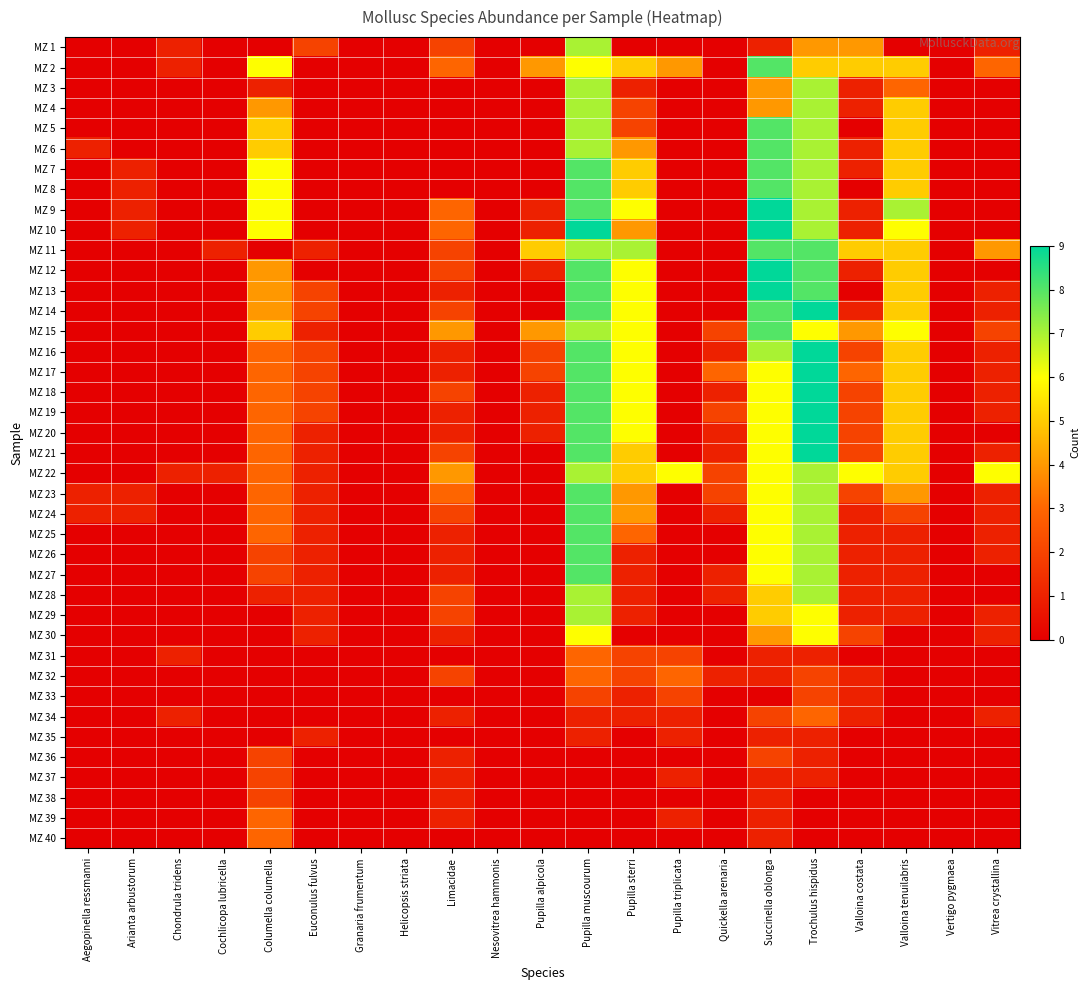

Reading right to left, list all the values displayed in this chart.

MZ 1: Vitrea crystallina=1	Vertigo pygmaea=0	Valloina tenuilabris=0	Valloina costata=4	Trochulus hispidus=4	Succinella oblonga=1	Quickella arenaria=0	Pupilla triplicata=0	Pupilla sterri=0	Pupilla muscourum=7	Pupilla alpicola=0	Nesovitrea hammonis=0	Limacidae=2	Helicopsis striata=0	Granaria frumentum=0	Euconulus fulvus=2	Columella columella=0	Cochlicopa lubricella=0	Chondrula tridens=1	Arianta arbustorum=0	Aegopinella ressmanni=0
MZ 2: Vitrea crystallina=3	Vertigo pygmaea=0	Valloina tenuilabris=5	Valloina costata=5	Trochulus hispidus=5	Succinella oblonga=8	Quickella arenaria=0	Pupilla triplicata=4	Pupilla sterri=5	Pupilla muscourum=6	Pupilla alpicola=4	Nesovitrea hammonis=0	Limacidae=3	Helicopsis striata=0	Granaria frumentum=0	Euconulus fulvus=0	Columella columella=6	Cochlicopa lubricella=0	Chondrula tridens=1	Arianta arbustorum=0	Aegopinella ressmanni=0
MZ 3: Vitrea crystallina=0	Vertigo pygmaea=0	Valloina tenuilabris=3	Valloina costata=1	Trochulus hispidus=7	Succinella oblonga=4	Quickella arenaria=0	Pupilla triplicata=0	Pupilla sterri=1	Pupilla muscourum=7	Pupilla alpicola=0	Nesovitrea hammonis=0	Limacidae=0	Helicopsis striata=0	Granaria frumentum=0	Euconulus fulvus=0	Columella columella=1	Cochlicopa lubricella=0	Chondrula tridens=0	Arianta arbustorum=0	Aegopinella ressmanni=0
MZ 4: Vitrea crystallina=0	Vertigo pygmaea=0	Valloina tenuilabris=5	Valloina costata=1	Trochulus hispidus=7	Succinella oblonga=4	Quickella arenaria=0	Pupilla triplicata=0	Pupilla sterri=2	Pupilla muscourum=7	Pupilla alpicola=0	Nesovitrea hammonis=0	Limacidae=0	Helicopsis striata=0	Granaria frumentum=0	Euconulus fulvus=0	Columella columella=4	Cochlicopa lubricella=0	Chondrula tridens=0	Arianta arbustorum=0	Aegopinella ressmanni=0
MZ 5: Vitrea crystallina=0	Vertigo pygmaea=0	Valloina tenuilabris=5	Valloina costata=0	Trochulus hispidus=7	Succinella oblonga=8	Quickella arenaria=0	Pupilla triplicata=0	Pupilla sterri=2	Pupilla muscourum=7	Pupilla alpicola=0	Nesovitrea hammonis=0	Limacidae=0	Helicopsis striata=0	Granaria frumentum=0	Euconulus fulvus=0	Columella columella=5	Cochlicopa lubricella=0	Chondrula tridens=0	Arianta arbustorum=0	Aegopinella ressmanni=0
MZ 6: Vitrea crystallina=0	Vertigo pygmaea=0	Valloina tenuilabris=5	Valloina costata=1	Trochulus hispidus=7	Succinella oblonga=8	Quickella arenaria=0	Pupilla triplicata=0	Pupilla sterri=4	Pupilla muscourum=7	Pupilla alpicola=0	Nesovitrea hammonis=0	Limacidae=0	Helicopsis striata=0	Granaria frumentum=0	Euconulus fulvus=0	Columella columella=5	Cochlicopa lubricella=0	Chondrula tridens=0	Arianta arbustorum=0	Aegopinella ressmanni=1
MZ 7: Vitrea crystallina=0	Vertigo pygmaea=0	Valloina tenuilabris=5	Valloina costata=1	Trochulus hispidus=7	Succinella oblonga=8	Quickella arenaria=0	Pupilla triplicata=0	Pupilla sterri=5	Pupilla muscourum=8	Pupilla alpicola=0	Nesovitrea hammonis=0	Limacidae=0	Helicopsis striata=0	Granaria frumentum=0	Euconulus fulvus=0	Columella columella=6	Cochlicopa lubricella=0	Chondrula tridens=0	Arianta arbustorum=1	Aegopinella ressmanni=0
MZ 8: Vitrea crystallina=0	Vertigo pygmaea=0	Valloina tenuilabris=5	Valloina costata=0	Trochulus hispidus=7	Succinella oblonga=8	Quickella arenaria=0	Pupilla triplicata=0	Pupilla sterri=5	Pupilla muscourum=8	Pupilla alpicola=0	Nesovitrea hammonis=0	Limacidae=0	Helicopsis striata=0	Granaria frumentum=0	Euconulus fulvus=0	Columella columella=6	Cochlicopa lubricella=0	Chondrula tridens=0	Arianta arbustorum=1	Aegopinella ressmanni=0
MZ 9: Vitrea crystallina=0	Vertigo pygmaea=0	Valloina tenuilabris=7	Valloina costata=1	Trochulus hispidus=7	Succinella oblonga=9	Quickella arenaria=0	Pupilla triplicata=0	Pupilla sterri=6	Pupilla muscourum=8	Pupilla alpicola=1	Nesovitrea hammonis=0	Limacidae=3	Helicopsis striata=0	Granaria frumentum=0	Euconulus fulvus=0	Columella columella=6	Cochlicopa lubricella=0	Chondrula tridens=0	Arianta arbustorum=1	Aegopinella ressmanni=0
MZ 10: Vitrea crystallina=0	Vertigo pygmaea=0	Valloina tenuilabris=6	Valloina costata=1	Trochulus hispidus=7	Succinella oblonga=9	Quickella arenaria=0	Pupilla triplicata=0	Pupilla sterri=4	Pupilla muscourum=9	Pupilla alpicola=1	Nesovitrea hammonis=0	Limacidae=3	Helicopsis striata=0	Granaria frumentum=0	Euconulus fulvus=0	Columella columella=6	Cochlicopa lubricella=0	Chondrula tridens=0	Arianta arbustorum=1	Aegopinella ressmanni=0
MZ 11: Vitrea crystallina=4	Vertigo pygmaea=0	Valloina tenuilabris=5	Valloina costata=5	Trochulus hispidus=8	Succinella oblonga=8	Quickella arenaria=0	Pupilla triplicata=0	Pupilla sterri=7	Pupilla muscourum=7	Pupilla alpicola=5	Nesovitrea hammonis=0	Limacidae=2	Helicopsis striata=0	Granaria frumentum=0	Euconulus fulvus=1	Columella columella=0	Cochlicopa lubricella=1	Chondrula tridens=0	Arianta arbustorum=0	Aegopinella ressmanni=0
MZ 12: Vitrea crystallina=0	Vertigo pygmaea=0	Valloina tenuilabris=5	Valloina costata=1	Trochulus hispidus=8	Succinella oblonga=9	Quickella arenaria=0	Pupilla triplicata=0	Pupilla sterri=6	Pupilla muscourum=8	Pupilla alpicola=1	Nesovitrea hammonis=0	Limacidae=2	Helicopsis striata=0	Granaria frumentum=0	Euconulus fulvus=0	Columella columella=4	Cochlicopa lubricella=0	Chondrula tridens=0	Arianta arbustorum=0	Aegopinella ressmanni=0
MZ 13: Vitrea crystallina=1	Vertigo pygmaea=0	Valloina tenuilabris=5	Valloina costata=0	Trochulus hispidus=8	Succinella oblonga=9	Quickella arenaria=0	Pupilla triplicata=0	Pupilla sterri=6	Pupilla muscourum=8	Pupilla alpicola=0	Nesovitrea hammonis=0	Limacidae=1	Helicopsis striata=0	Granaria frumentum=0	Euconulus fulvus=2	Columella columella=4	Cochlicopa lubricella=0	Chondrula tridens=0	Arianta arbustorum=0	Aegopinella ressmanni=0
MZ 14: Vitrea crystallina=1	Vertigo pygmaea=0	Valloina tenuilabris=5	Valloina costata=1	Trochulus hispidus=9	Succinella oblonga=8	Quickella arenaria=0	Pupilla triplicata=0	Pupilla sterri=6	Pupilla muscourum=8	Pupilla alpicola=0	Nesovitrea hammonis=0	Limacidae=2	Helicopsis striata=0	Granaria frumentum=0	Euconulus fulvus=2	Columella columella=4	Cochlicopa lubricella=0	Chondrula tridens=0	Arianta arbustorum=0	Aegopinella ressmanni=0
MZ 15: Vitrea crystallina=2	Vertigo pygmaea=0	Valloina tenuilabris=6	Valloina costata=4	Trochulus hispidus=6	Succinella oblonga=8	Quickella arenaria=2	Pupilla triplicata=0	Pupilla sterri=6	Pupilla muscourum=7	Pupilla alpicola=4	Nesovitrea hammonis=0	Limacidae=4	Helicopsis striata=0	Granaria frumentum=0	Euconulus fulvus=1	Columella columella=5	Cochlicopa lubricella=0	Chondrula tridens=0	Arianta arbustorum=0	Aegopinella ressmanni=0
MZ 16: Vitrea crystallina=1	Vertigo pygmaea=0	Valloina tenuilabris=5	Valloina costata=2	Trochulus hispidus=9	Succinella oblonga=7	Quickella arenaria=1	Pupilla triplicata=0	Pupilla sterri=6	Pupilla muscourum=8	Pupilla alpicola=2	Nesovitrea hammonis=0	Limacidae=1	Helicopsis striata=0	Granaria frumentum=0	Euconulus fulvus=2	Columella columella=3	Cochlicopa lubricella=0	Chondrula tridens=0	Arianta arbustorum=0	Aegopinella ressmanni=0
MZ 17: Vitrea crystallina=1	Vertigo pygmaea=0	Valloina tenuilabris=5	Valloina costata=3	Trochulus hispidus=9	Succinella oblonga=6	Quickella arenaria=3	Pupilla triplicata=0	Pupilla sterri=6	Pupilla muscourum=8	Pupilla alpicola=2	Nesovitrea hammonis=0	Limacidae=1	Helicopsis striata=0	Granaria frumentum=0	Euconulus fulvus=2	Columella columella=3	Cochlicopa lubricella=0	Chondrula tridens=0	Arianta arbustorum=0	Aegopinella ressmanni=0
MZ 18: Vitrea crystallina=1	Vertigo pygmaea=0	Valloina tenuilabris=5	Valloina costata=2	Trochulus hispidus=9	Succinella oblonga=6	Quickella arenaria=1	Pupilla triplicata=0	Pupilla sterri=6	Pupilla muscourum=8	Pupilla alpicola=1	Nesovitrea hammonis=0	Limacidae=2	Helicopsis striata=0	Granaria frumentum=0	Euconulus fulvus=2	Columella columella=3	Cochlicopa lubricella=0	Chondrula tridens=0	Arianta arbustorum=0	Aegopinella ressmanni=0
MZ 19: Vitrea crystallina=1	Vertigo pygmaea=0	Valloina tenuilabris=5	Valloina costata=2	Trochulus hispidus=9	Succinella oblonga=6	Quickella arenaria=2	Pupilla triplicata=0	Pupilla sterri=6	Pupilla muscourum=8	Pupilla alpicola=1	Nesovitrea hammonis=0	Limacidae=1	Helicopsis striata=0	Granaria frumentum=0	Euconulus fulvus=2	Columella columella=3	Cochlicopa lubricella=0	Chondrula tridens=0	Arianta arbustorum=0	Aegopinella ressmanni=0
MZ 20: Vitrea crystallina=0	Vertigo pygmaea=0	Valloina tenuilabris=5	Valloina costata=2	Trochulus hispidus=9	Succinella oblonga=6	Quickella arenaria=1	Pupilla triplicata=0	Pupilla sterri=6	Pupilla muscourum=8	Pupilla alpicola=1	Nesovitrea hammonis=0	Limacidae=1	Helicopsis striata=0	Granaria frumentum=0	Euconulus fulvus=1	Columella columella=3	Cochlicopa lubricella=0	Chondrula tridens=0	Arianta arbustorum=0	Aegopinella ressmanni=0
MZ 21: Vitrea crystallina=1	Vertigo pygmaea=0	Valloina tenuilabris=5	Valloina costata=2	Trochulus hispidus=9	Succinella oblonga=6	Quickella arenaria=1	Pupilla triplicata=0	Pupilla sterri=5	Pupilla muscourum=8	Pupilla alpicola=0	Nesovitrea hammonis=0	Limacidae=2	Helicopsis striata=0	Granaria frumentum=0	Euconulus fulvus=1	Columella columella=3	Cochlicopa lubricella=0	Chondrula tridens=0	Arianta arbustorum=0	Aegopinella ressmanni=0
MZ 22: Vitrea crystallina=6	Vertigo pygmaea=0	Valloina tenuilabris=5	Valloina costata=6	Trochulus hispidus=7	Succinella oblonga=6	Quickella arenaria=2	Pupilla triplicata=6	Pupilla sterri=5	Pupilla muscourum=7	Pupilla alpicola=0	Nesovitrea hammonis=0	Limacidae=4	Helicopsis striata=0	Granaria frumentum=0	Euconulus fulvus=1	Columella columella=3	Cochlicopa lubricella=1	Chondrula tridens=1	Arianta arbustorum=0	Aegopinella ressmanni=0
MZ 23: Vitrea crystallina=1	Vertigo pygmaea=0	Valloina tenuilabris=4	Valloina costata=2	Trochulus hispidus=7	Succinella oblonga=6	Quickella arenaria=2	Pupilla triplicata=0	Pupilla sterri=4	Pupilla muscourum=8	Pupilla alpicola=0	Nesovitrea hammonis=0	Limacidae=3	Helicopsis striata=0	Granaria frumentum=0	Euconulus fulvus=1	Columella columella=3	Cochlicopa lubricella=0	Chondrula tridens=0	Arianta arbustorum=1	Aegopinella ressmanni=1
MZ 24: Vitrea crystallina=1	Vertigo pygmaea=0	Valloina tenuilabris=2	Valloina costata=1	Trochulus hispidus=7	Succinella oblonga=6	Quickella arenaria=1	Pupilla triplicata=0	Pupilla sterri=4	Pupilla muscourum=8	Pupilla alpicola=0	Nesovitrea hammonis=0	Limacidae=2	Helicopsis striata=0	Granaria frumentum=0	Euconulus fulvus=1	Columella columella=3	Cochlicopa lubricella=0	Chondrula tridens=0	Arianta arbustorum=1	Aegopinella ressmanni=1
MZ 25: Vitrea crystallina=1	Vertigo pygmaea=0	Valloina tenuilabris=1	Valloina costata=1	Trochulus hispidus=7	Succinella oblonga=6	Quickella arenaria=0	Pupilla triplicata=0	Pupilla sterri=3	Pupilla muscourum=8	Pupilla alpicola=0	Nesovitrea hammonis=0	Limacidae=1	Helicopsis striata=0	Granaria frumentum=0	Euconulus fulvus=1	Columella columella=3	Cochlicopa lubricella=0	Chondrula tridens=0	Arianta arbustorum=0	Aegopinella ressmanni=0
MZ 26: Vitrea crystallina=1	Vertigo pygmaea=0	Valloina tenuilabris=1	Valloina costata=1	Trochulus hispidus=7	Succinella oblonga=6	Quickella arenaria=0	Pupilla triplicata=0	Pupilla sterri=1	Pupilla muscourum=8	Pupilla alpicola=0	Nesovitrea hammonis=0	Limacidae=1	Helicopsis striata=0	Granaria frumentum=0	Euconulus fulvus=1	Columella columella=2	Cochlicopa lubricella=0	Chondrula tridens=0	Arianta arbustorum=0	Aegopinella ressmanni=0
MZ 27: Vitrea crystallina=0	Vertigo pygmaea=0	Valloina tenuilabris=1	Valloina costata=1	Trochulus hispidus=7	Succinella oblonga=6	Quickella arenaria=1	Pupilla triplicata=0	Pupilla sterri=1	Pupilla muscourum=8	Pupilla alpicola=0	Nesovitrea hammonis=0	Limacidae=1	Helicopsis striata=0	Granaria frumentum=0	Euconulus fulvus=1	Columella columella=2	Cochlicopa lubricella=0	Chondrula tridens=0	Arianta arbustorum=0	Aegopinella ressmanni=0
MZ 28: Vitrea crystallina=0	Vertigo pygmaea=0	Valloina tenuilabris=1	Valloina costata=1	Trochulus hispidus=7	Succinella oblonga=5	Quickella arenaria=1	Pupilla triplicata=0	Pupilla sterri=1	Pupilla muscourum=7	Pupilla alpicola=0	Nesovitrea hammonis=0	Limacidae=2	Helicopsis striata=0	Granaria frumentum=0	Euconulus fulvus=1	Columella columella=1	Cochlicopa lubricella=0	Chondrula tridens=0	Arianta arbustorum=0	Aegopinella ressmanni=0
MZ 29: Vitrea crystallina=1	Vertigo pygmaea=0	Valloina tenuilabris=1	Valloina costata=1	Trochulus hispidus=6	Succinella oblonga=5	Quickella arenaria=0	Pupilla triplicata=0	Pupilla sterri=1	Pupilla muscourum=7	Pupilla alpicola=0	Nesovitrea hammonis=0	Limacidae=2	Helicopsis striata=0	Granaria frumentum=0	Euconulus fulvus=1	Columella columella=0	Cochlicopa lubricella=0	Chondrula tridens=0	Arianta arbustorum=0	Aegopinella ressmanni=0
MZ 30: Vitrea crystallina=1	Vertigo pygmaea=0	Valloina tenuilabris=0	Valloina costata=2	Trochulus hispidus=6	Succinella oblonga=4	Quickella arenaria=0	Pupilla triplicata=0	Pupilla sterri=0	Pupilla muscourum=6	Pupilla alpicola=0	Nesovitrea hammonis=0	Limacidae=1	Helicopsis striata=0	Granaria frumentum=0	Euconulus fulvus=1	Columella columella=0	Cochlicopa lubricella=0	Chondrula tridens=0	Arianta arbustorum=0	Aegopinella ressmanni=0
MZ 31: Vitrea crystallina=0	Vertigo pygmaea=0	Valloina tenuilabris=0	Valloina costata=0	Trochulus hispidus=1	Succinella oblonga=1	Quickella arenaria=0	Pupilla triplicata=2	Pupilla sterri=2	Pupilla muscourum=3	Pupilla alpicola=0	Nesovitrea hammonis=0	Limacidae=0	Helicopsis striata=0	Granaria frumentum=0	Euconulus fulvus=0	Columella columella=0	Cochlicopa lubricella=0	Chondrula tridens=1	Arianta arbustorum=0	Aegopinella ressmanni=0
MZ 32: Vitrea crystallina=0	Vertigo pygmaea=0	Valloina tenuilabris=0	Valloina costata=1	Trochulus hispidus=2	Succinella oblonga=1	Quickella arenaria=1	Pupilla triplicata=3	Pupilla sterri=2	Pupilla muscourum=3	Pupilla alpicola=0	Nesovitrea hammonis=0	Limacidae=2	Helicopsis striata=0	Granaria frumentum=0	Euconulus fulvus=0	Columella columella=0	Cochlicopa lubricella=0	Chondrula tridens=0	Arianta arbustorum=0	Aegopinella ressmanni=0
MZ 33: Vitrea crystallina=0	Vertigo pygmaea=0	Valloina tenuilabris=0	Valloina costata=1	Trochulus hispidus=2	Succinella oblonga=0	Quickella arenaria=0	Pupilla triplicata=2	Pupilla sterri=1	Pupilla muscourum=2	Pupilla alpicola=0	Nesovitrea hammonis=0	Limacidae=0	Helicopsis striata=0	Granaria frumentum=0	Euconulus fulvus=0	Columella columella=0	Cochlicopa lubricella=0	Chondrula tridens=0	Arianta arbustorum=0	Aegopinella ressmanni=0
MZ 34: Vitrea crystallina=1	Vertigo pygmaea=0	Valloina tenuilabris=0	Valloina costata=1	Trochulus hispidus=3	Succinella oblonga=2	Quickella arenaria=0	Pupilla triplicata=1	Pupilla sterri=1	Pupilla muscourum=1	Pupilla alpicola=0	Nesovitrea hammonis=0	Limacidae=1	Helicopsis striata=0	Granaria frumentum=0	Euconulus fulvus=0	Columella columella=0	Cochlicopa lubricella=0	Chondrula tridens=1	Arianta arbustorum=0	Aegopinella ressmanni=0
MZ 35: Vitrea crystallina=0	Vertigo pygmaea=0	Valloina tenuilabris=0	Valloina costata=0	Trochulus hispidus=1	Succinella oblonga=1	Quickella arenaria=0	Pupilla triplicata=1	Pupilla sterri=0	Pupilla muscourum=1	Pupilla alpicola=0	Nesovitrea hammonis=0	Limacidae=0	Helicopsis striata=0	Granaria frumentum=0	Euconulus fulvus=1	Columella columella=0	Cochlicopa lubricella=0	Chondrula tridens=0	Arianta arbustorum=0	Aegopinella ressmanni=0
MZ 36: Vitrea crystallina=0	Vertigo pygmaea=0	Valloina tenuilabris=0	Valloina costata=0	Trochulus hispidus=1	Succinella oblonga=2	Quickella arenaria=0	Pupilla triplicata=0	Pupilla sterri=0	Pupilla muscourum=0	Pupilla alpicola=0	Nesovitrea hammonis=0	Limacidae=1	Helicopsis striata=0	Granaria frumentum=0	Euconulus fulvus=0	Columella columella=2	Cochlicopa lubricella=0	Chondrula tridens=0	Arianta arbustorum=0	Aegopinella ressmanni=0
MZ 37: Vitrea crystallina=0	Vertigo pygmaea=0	Valloina tenuilabris=0	Valloina costata=0	Trochulus hispidus=1	Succinella oblonga=1	Quickella arenaria=0	Pupilla triplicata=1	Pupilla sterri=0	Pupilla muscourum=0	Pupilla alpicola=0	Nesovitrea hammonis=0	Limacidae=1	Helicopsis striata=0	Granaria frumentum=0	Euconulus fulvus=0	Columella columella=2	Cochlicopa lubricella=0	Chondrula tridens=0	Arianta arbustorum=0	Aegopinella ressmanni=0
MZ 38: Vitrea crystallina=0	Vertigo pygmaea=0	Valloina tenuilabris=0	Valloina costata=0	Trochulus hispidus=0	Succinella oblonga=1	Quickella arenaria=0	Pupilla triplicata=0	Pupilla sterri=0	Pupilla muscourum=0	Pupilla alpicola=0	Nesovitrea hammonis=0	Limacidae=1	Helicopsis striata=0	Granaria frumentum=0	Euconulus fulvus=0	Columella columella=2	Cochlicopa lubricella=0	Chondrula tridens=0	Arianta arbustorum=0	Aegopinella ressmanni=0
MZ 39: Vitrea crystallina=0	Vertigo pygmaea=0	Valloina tenuilabris=0	Valloina costata=0	Trochulus hispidus=0	Succinella oblonga=1	Quickella arenaria=0	Pupilla triplicata=1	Pupilla sterri=0	Pupilla muscourum=0	Pupilla alpicola=0	Nesovitrea hammonis=0	Limacidae=1	Helicopsis striata=0	Granaria frumentum=0	Euconulus fulvus=0	Columella columella=3	Cochlicopa lubricella=0	Chondrula tridens=0	Arianta arbustorum=0	Aegopinella ressmanni=0
MZ 40: Vitrea crystallina=0	Vertigo pygmaea=0	Valloina tenuilabris=0	Valloina costata=0	Trochulus hispidus=0	Succinella oblonga=1	Quickella arenaria=0	Pupilla triplicata=0	Pupilla sterri=0	Pupilla muscourum=0	Pupilla alpicola=0	Nesovitrea hammonis=0	Limacidae=0	Helicopsis striata=0	Granaria frumentum=0	Euconulus fulvus=0	Columella columella=3	Cochlicopa lubricella=0	Chondrula tridens=0	Arianta arbustorum=0	Aegopinella ressmanni=0